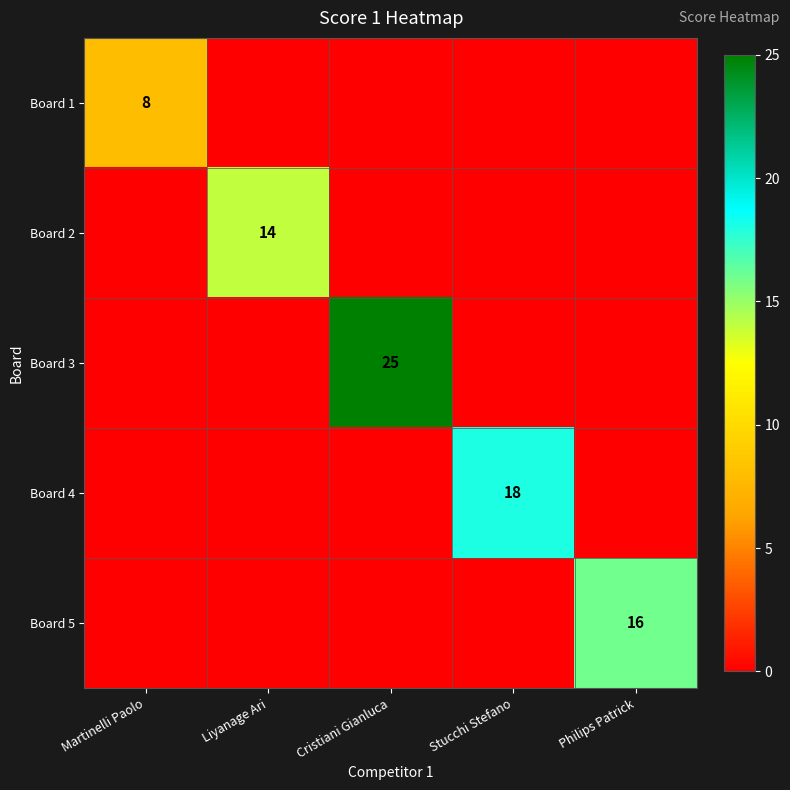

What is the spread (max minus min) of values at Liyanage Ari?

14